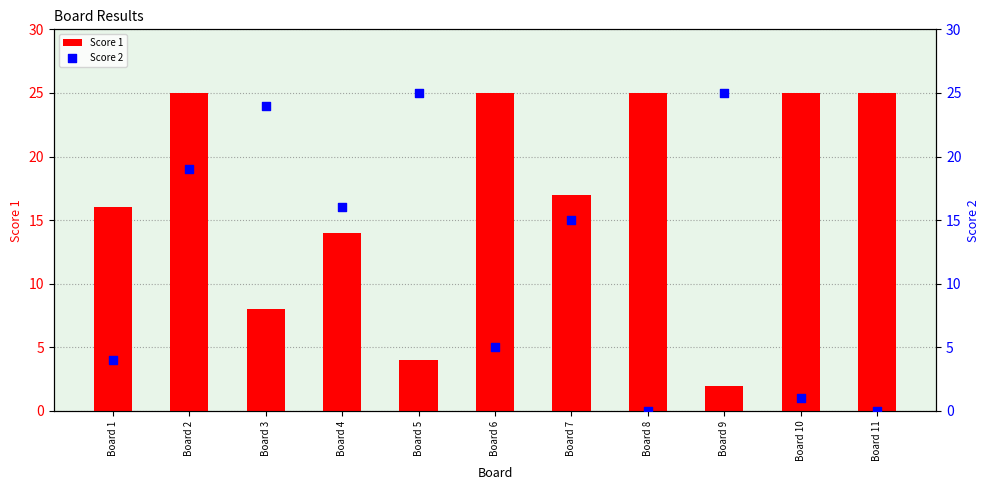

Which series has the largest Y range (max minus min)?

Score 2